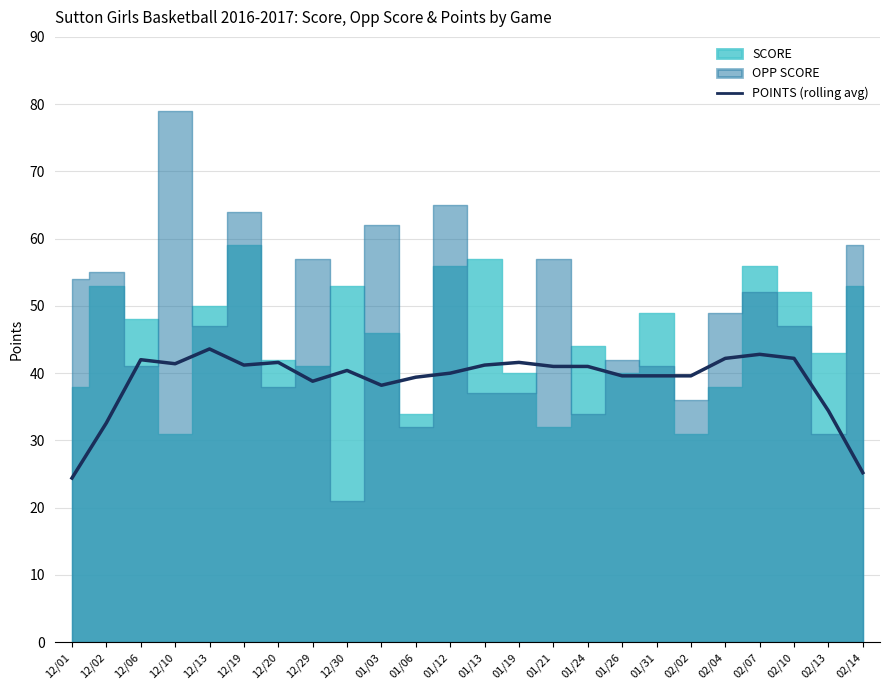

At which category does the chart reach its peak across all series?

12/13